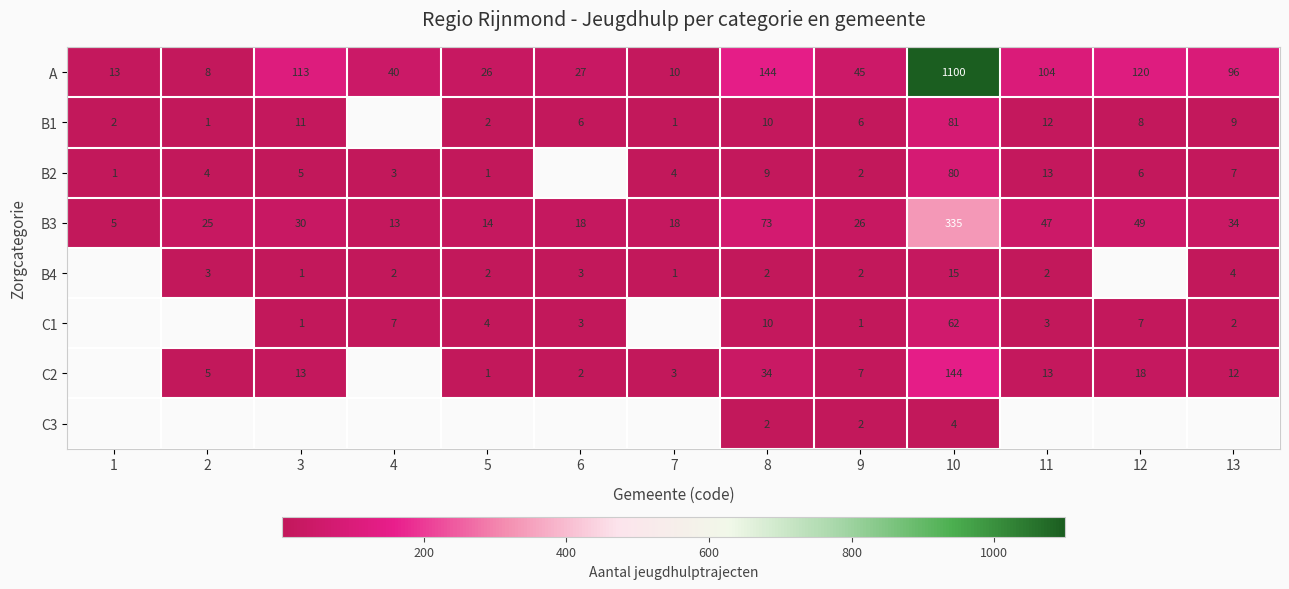

What is the minimum value for A?

8